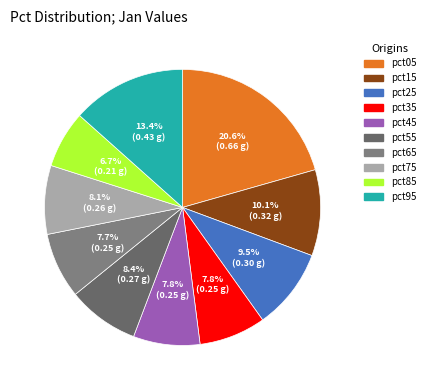

Which slice is the smallest?

pct85